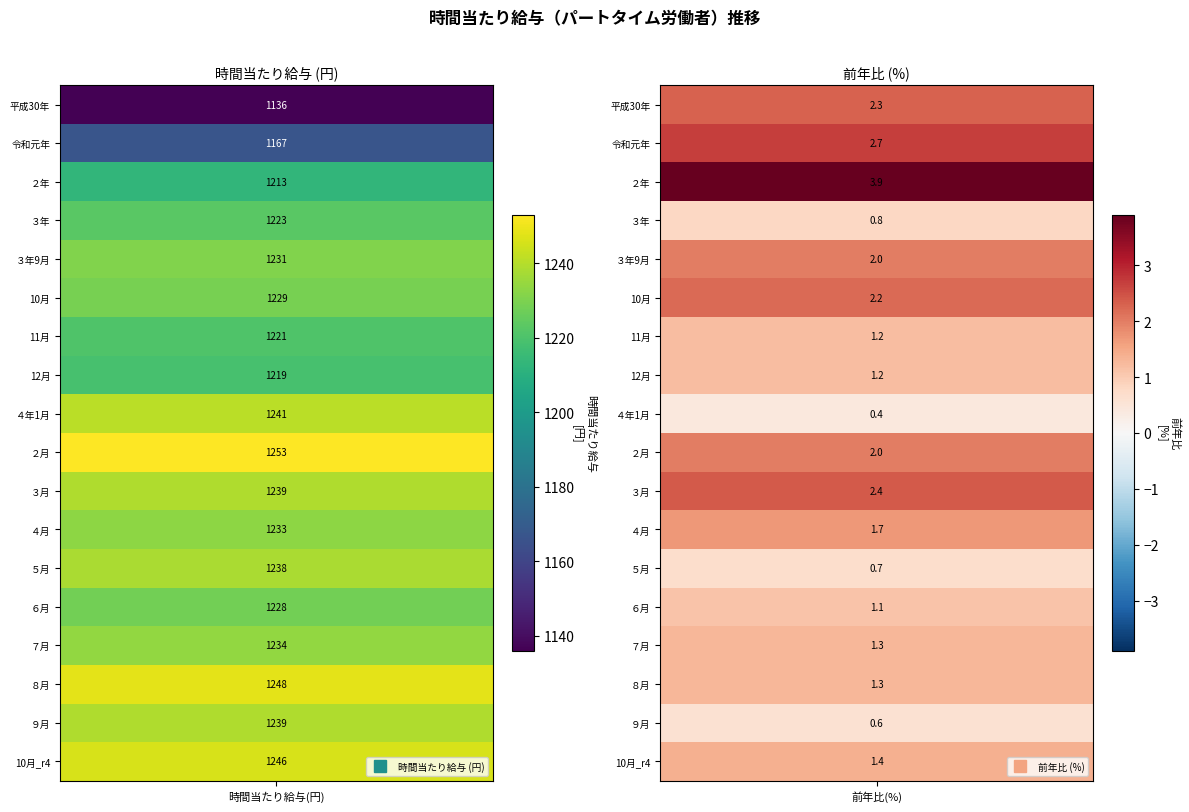

What is the approximate value of 令和元年 at 0?

1167.0